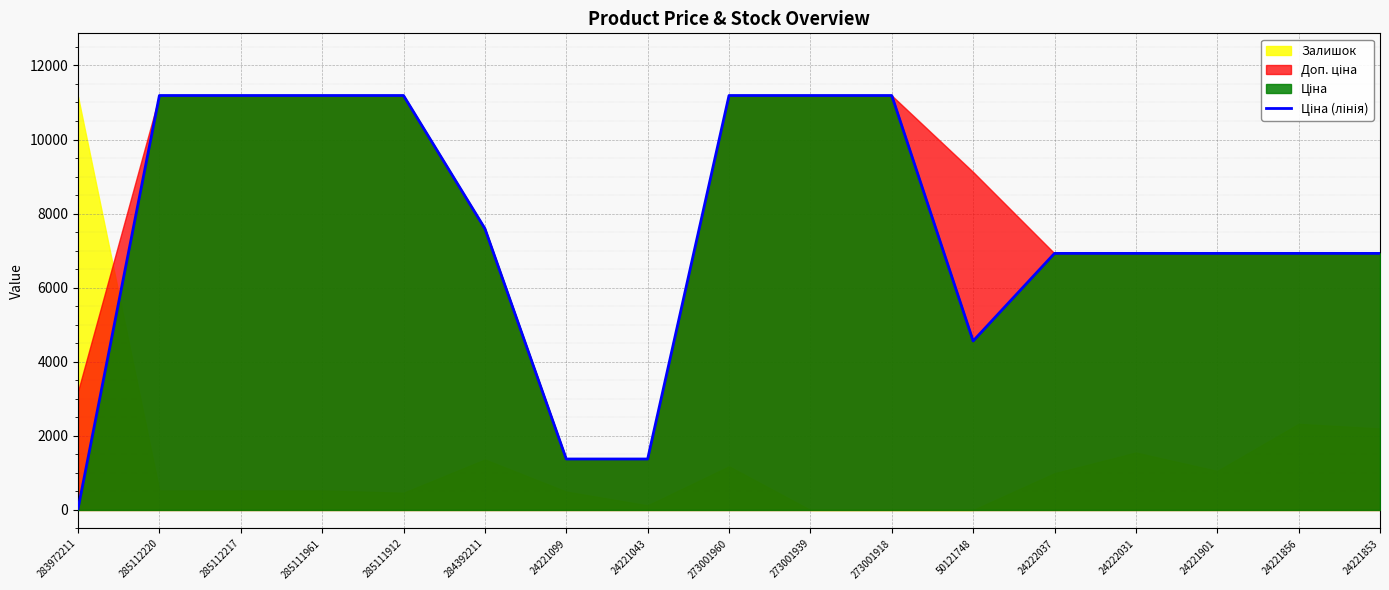

True or false: the data shows 11188.2 at 285111961.

True